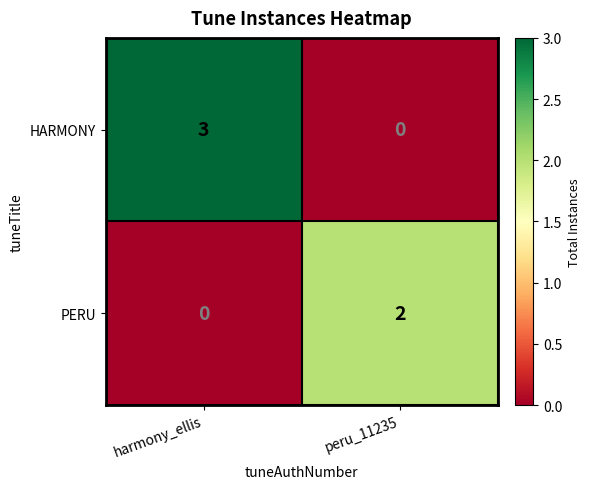

What is the difference between the HARMONY values at peru_11235 and harmony_ellis?

3